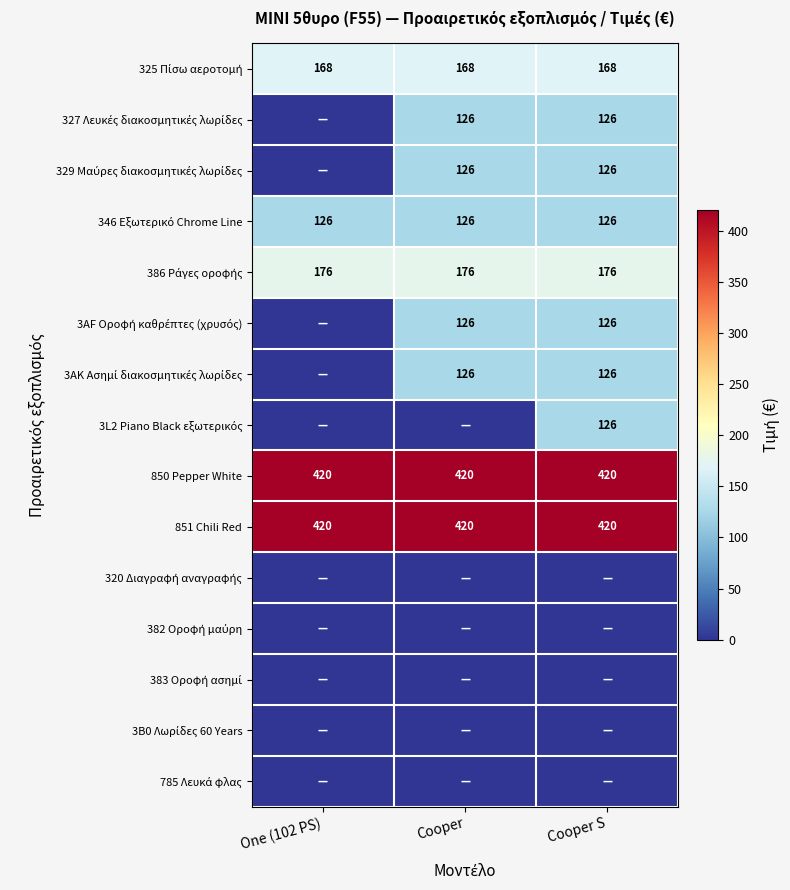

The value of 851 Chili Red at Cooper is 278. True or false?

False